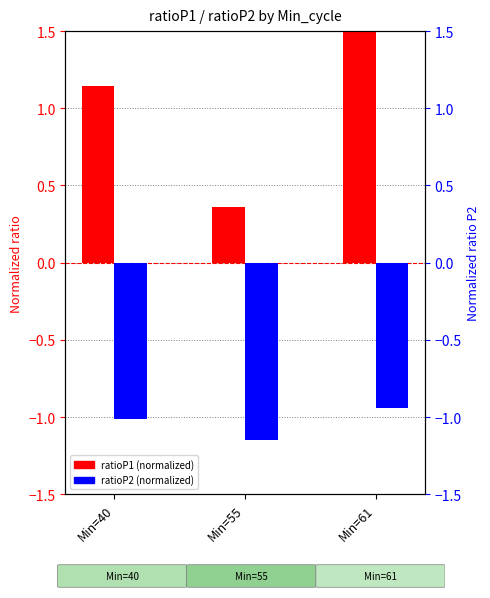

Which has a higher value, Min=61 or Min=40?

Min=61